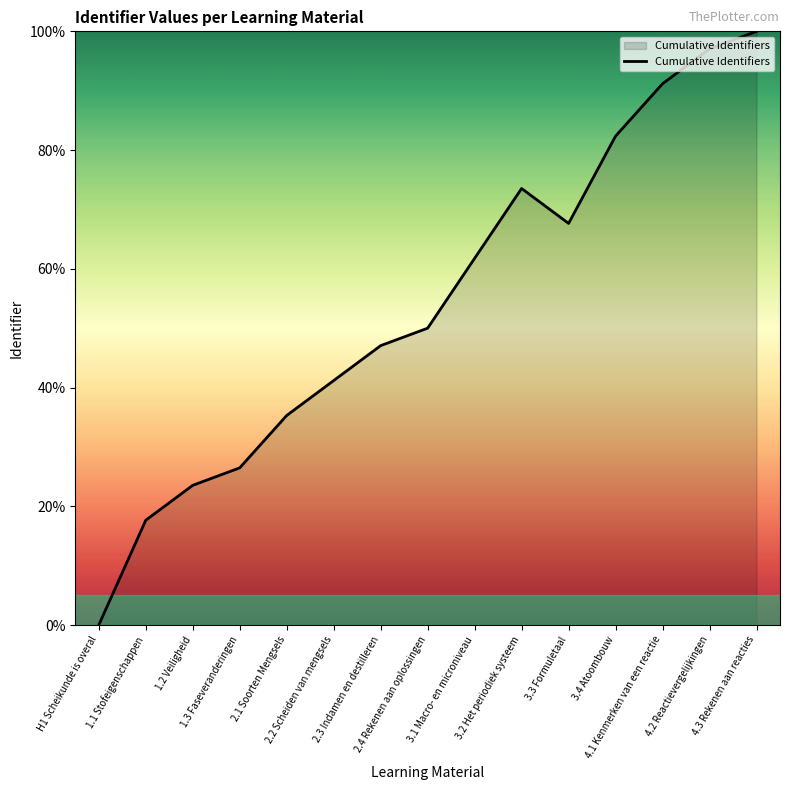

What is the sum of all values?

814.7